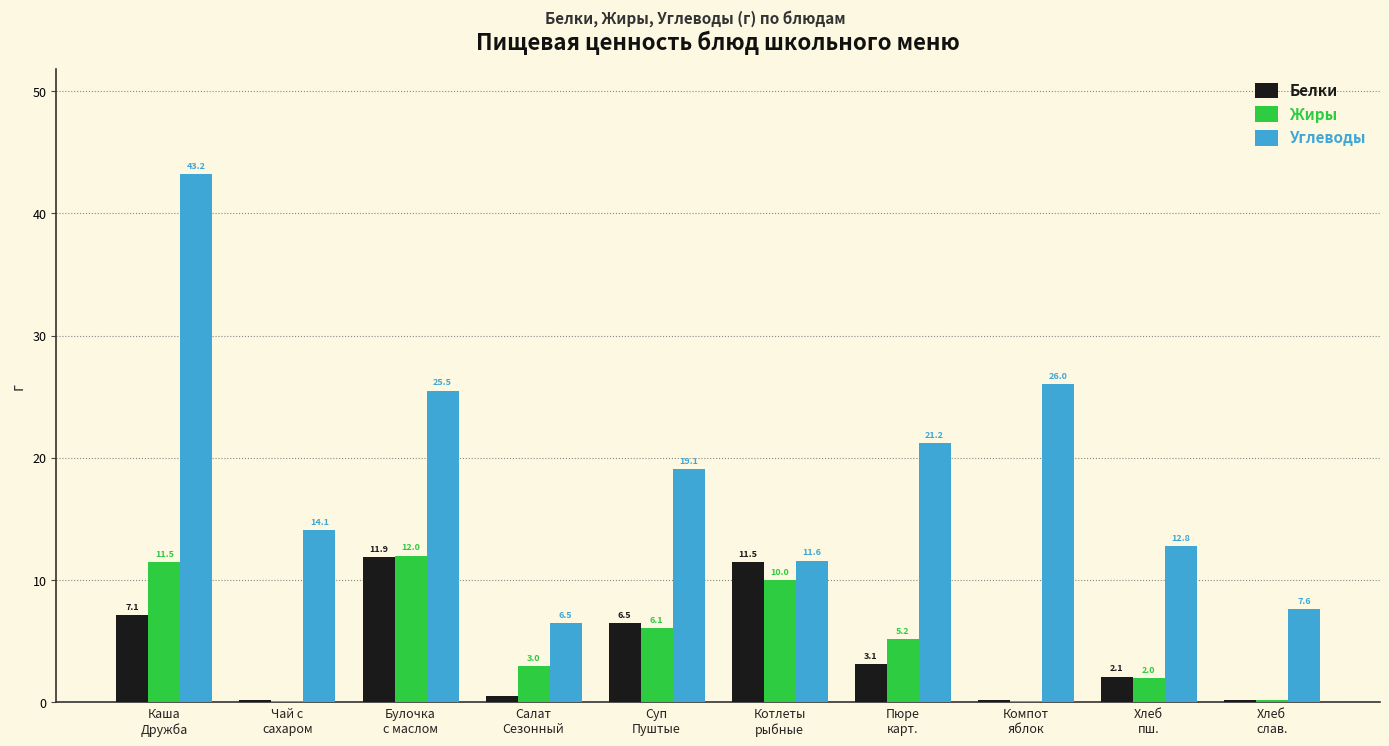

Which series has the largest total across all categories?

Углеводы